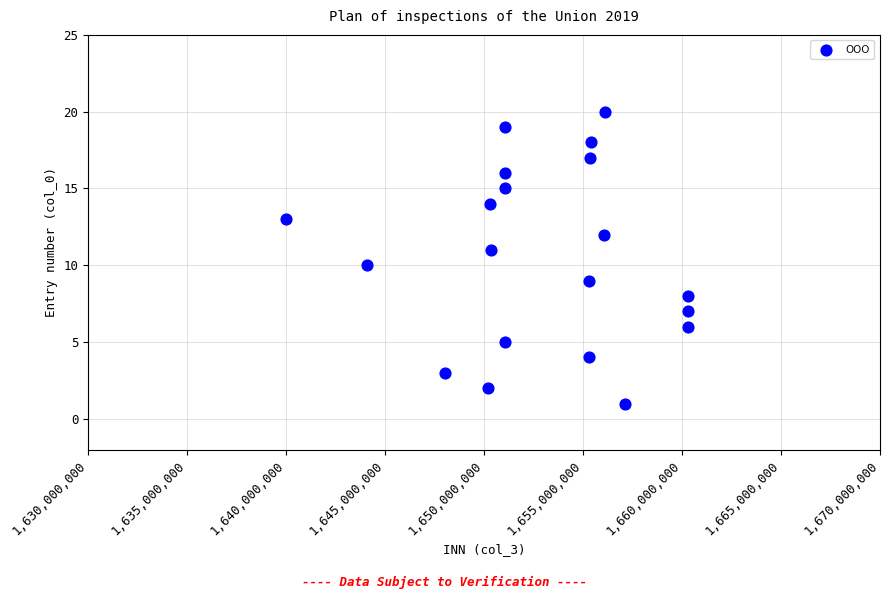

What is the range of Y values (max minus min)?

19